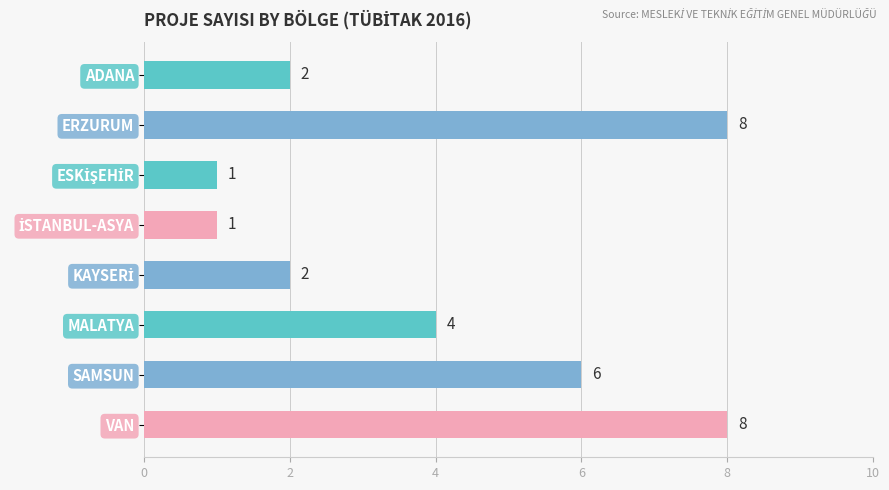

True or false: the data shows 5 at VAN.

False